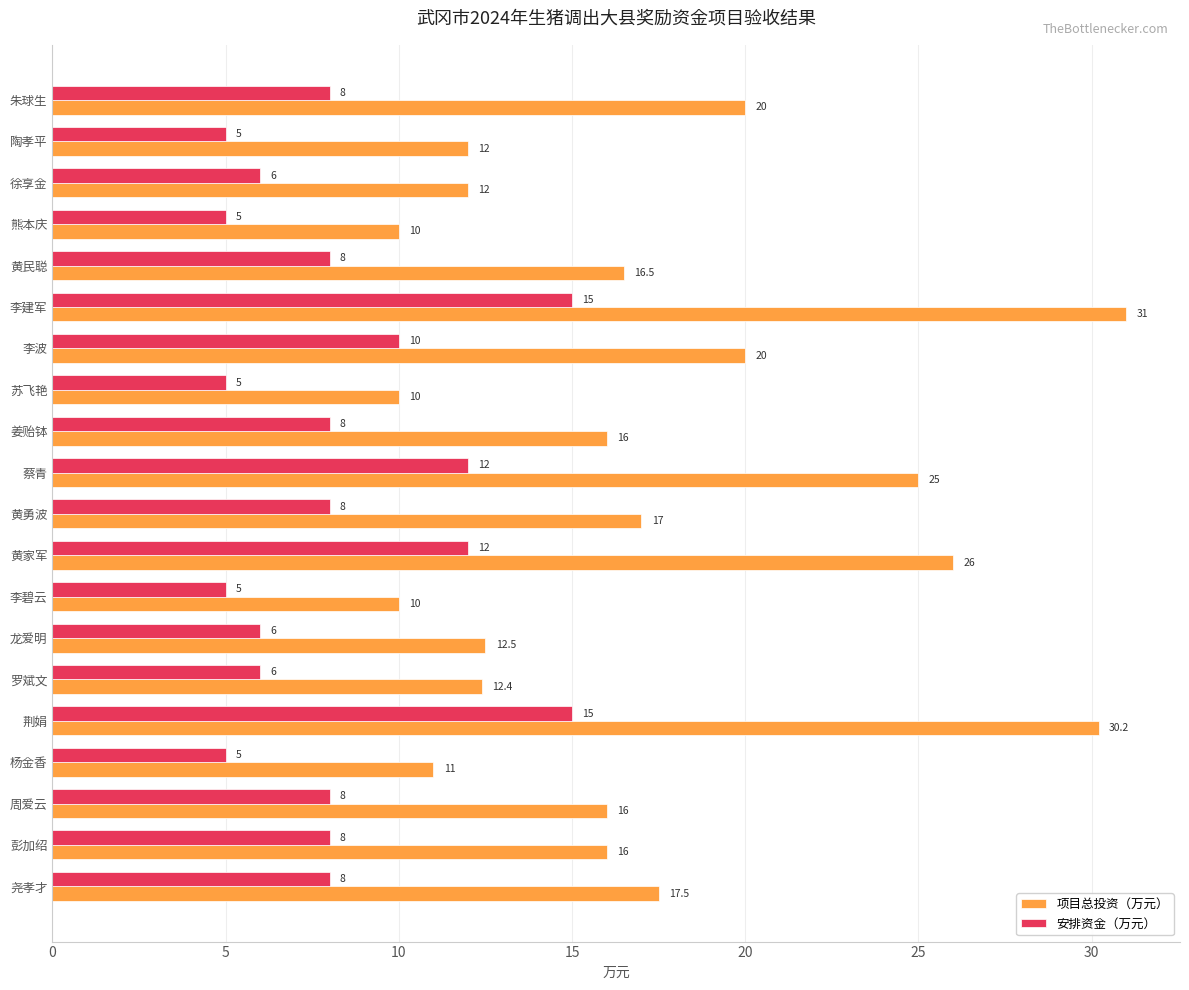

At which category is the sum across all series the highest?

李建军